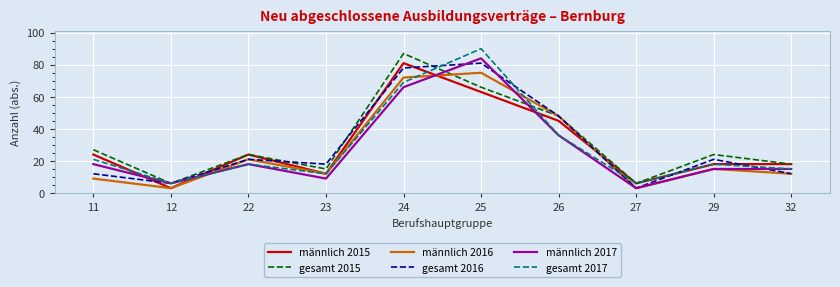

Where is the first local maximum for männlich 2015?

22